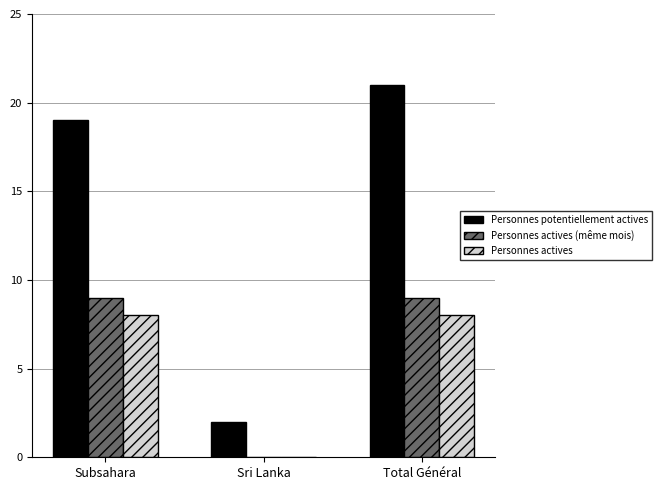

The Personnes actives series shows 0 at Sri Lanka. True or false?

True